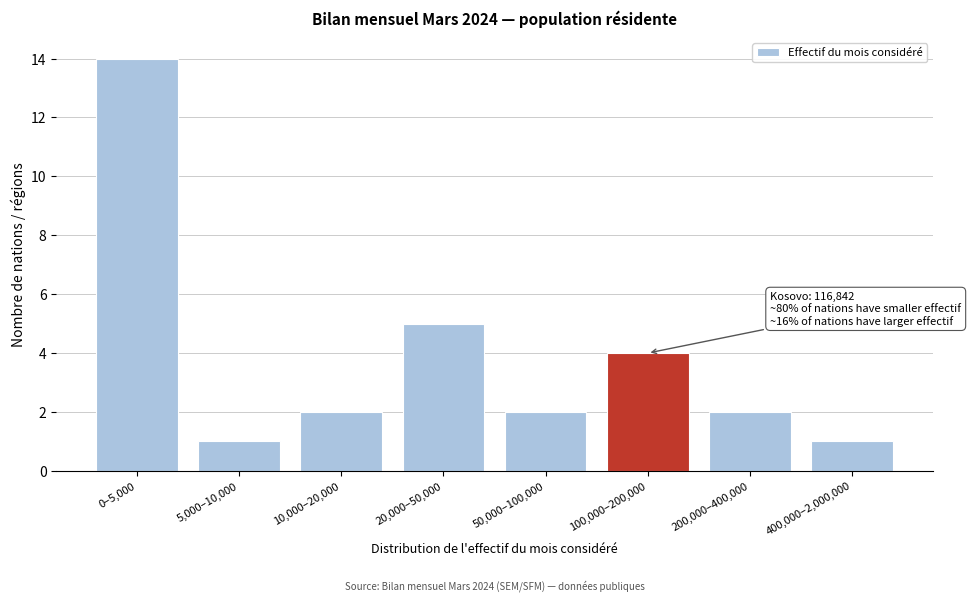

Reading left to right, what are all the values shown in this chart?

14	1	2	5	2	4	2	1